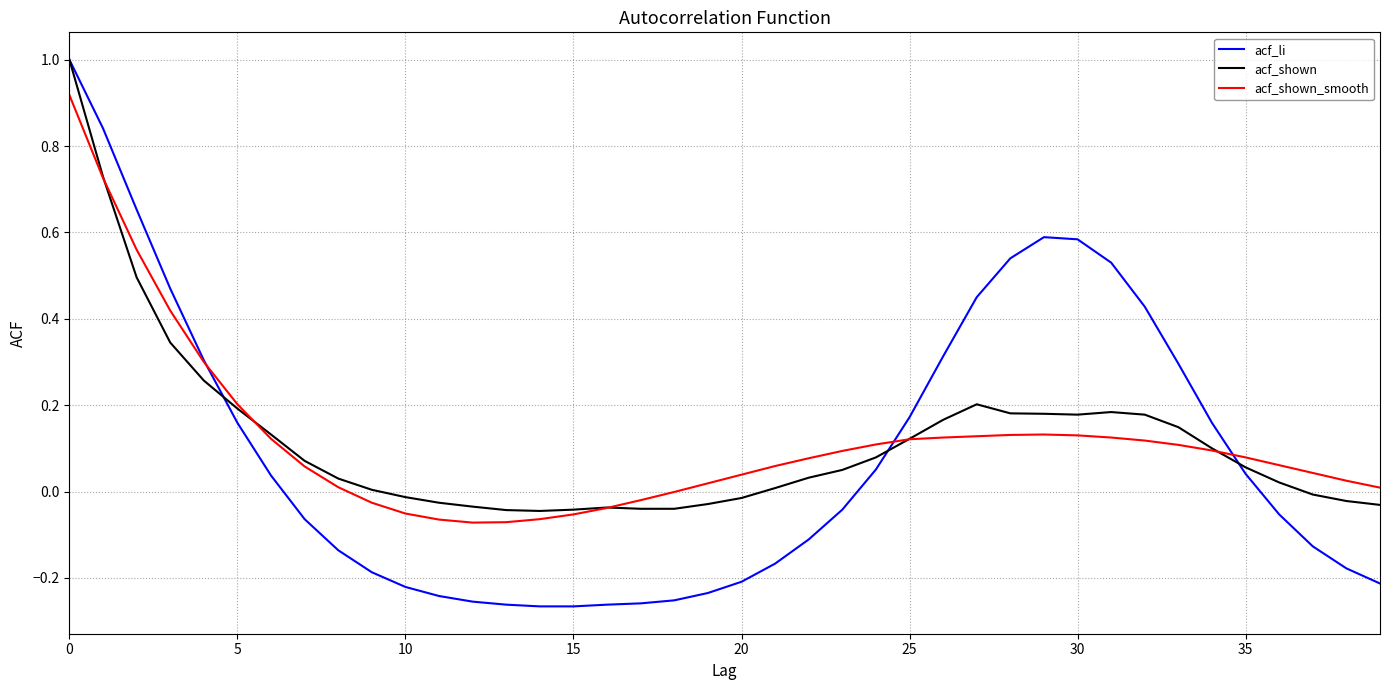

What is the maximum value shown in the chart?

1.0